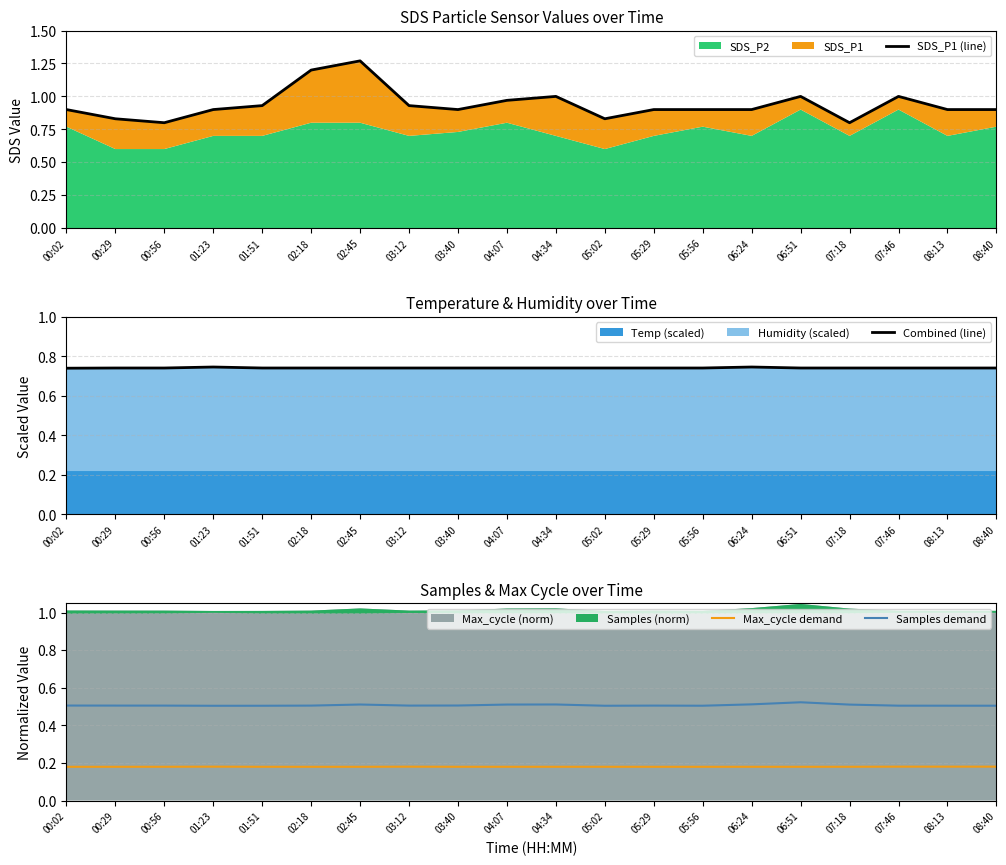

Reading left to right, extract all data points from this chart.

SDS_P1 (line): 0.9	0.8	0.8	0.9	0.9	1.2	1.3	0.9	0.9	1.0	1.0	0.8	0.9	0.9	0.9	1.0	0.8	1.0	0.9	0.9
Combined (line): 0.7	0.7	0.7	0.7	0.7	0.7	0.7	0.7	0.7	0.7	0.7	0.7	0.7	0.7	0.7	0.7	0.7	0.7	0.7	0.7
Max_cycle demand: 0.2	0.2	0.2	0.2	0.2	0.2	0.2	0.2	0.2	0.2	0.2	0.2	0.2	0.2	0.2	0.2	0.2	0.2	0.2	0.2
Samples demand: 0.5	0.5	0.5	0.5	0.5	0.5	0.5	0.5	0.5	0.5	0.5	0.5	0.5	0.5	0.5	0.5	0.5	0.5	0.5	0.5